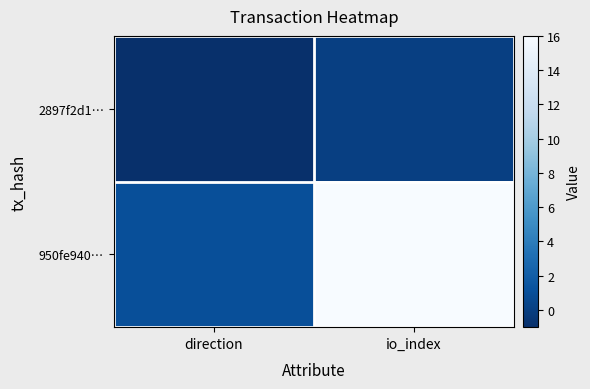

What is the minimum value shown in the chart?

-1